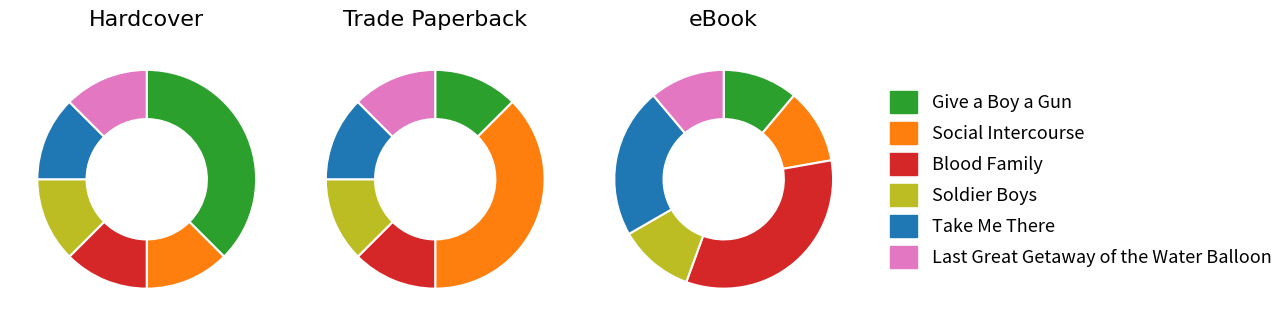

How many slices are in this pie chart?

6